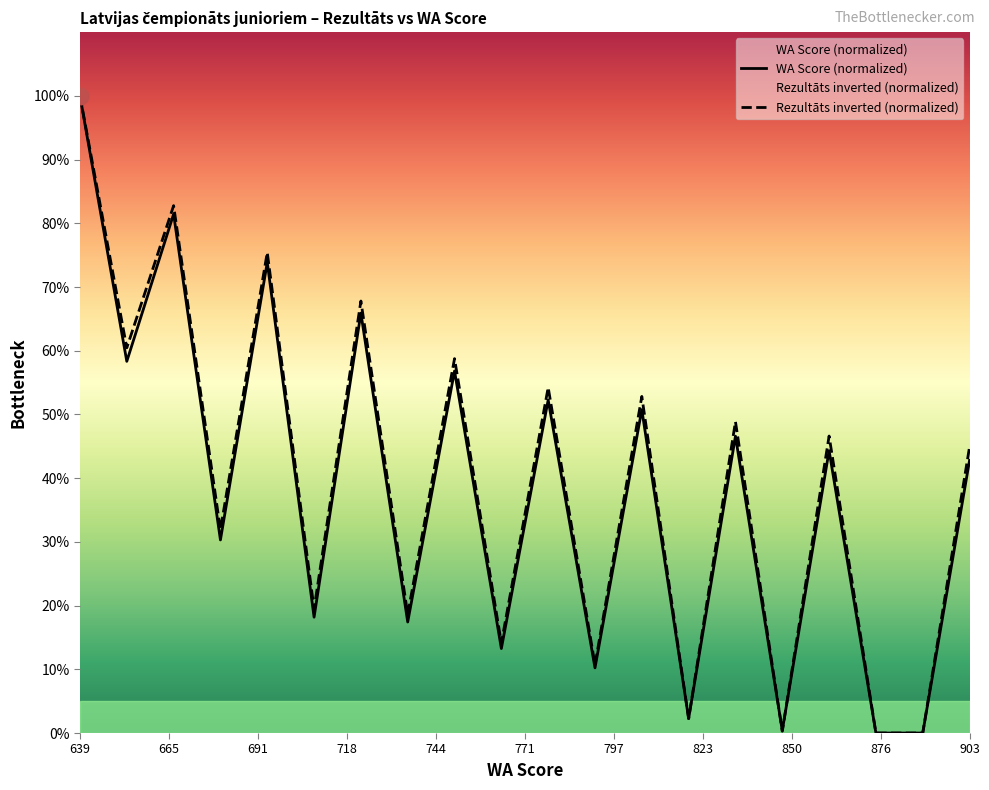

How many interior local valleys does the WA series have?

8